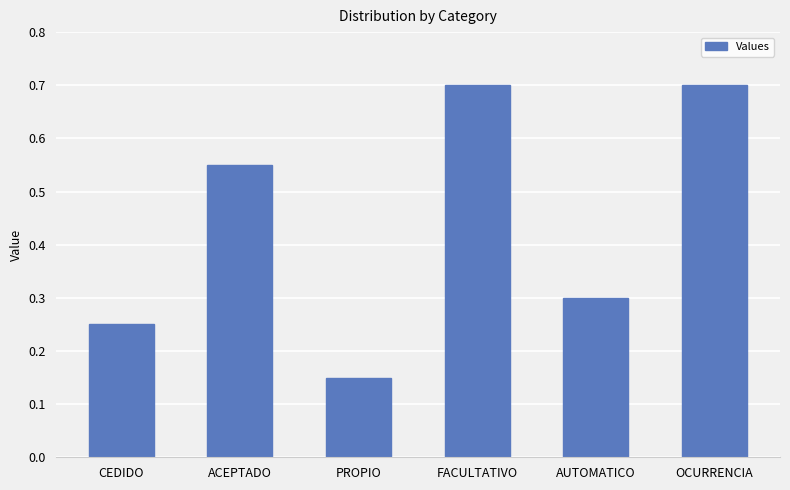

What is the label of the 6th bar from the left?

OCURRENCIA